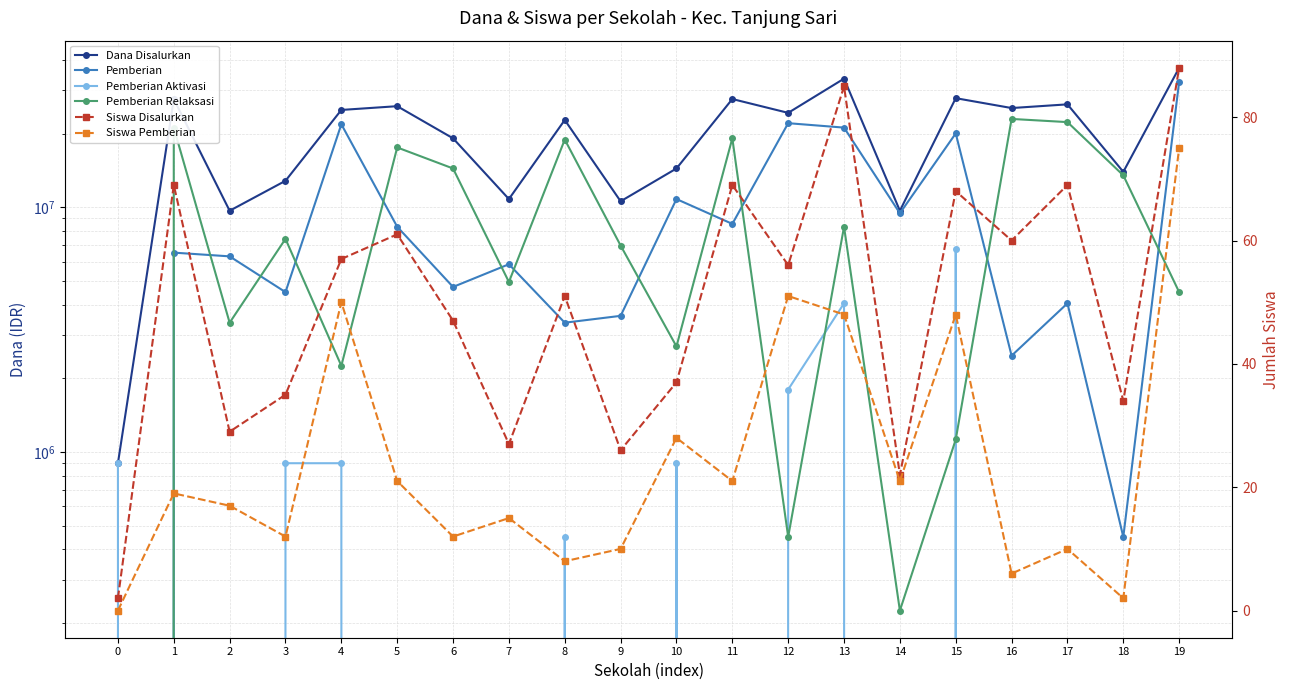

What is the average value of the Pemberian Relaksasi series?

9607500